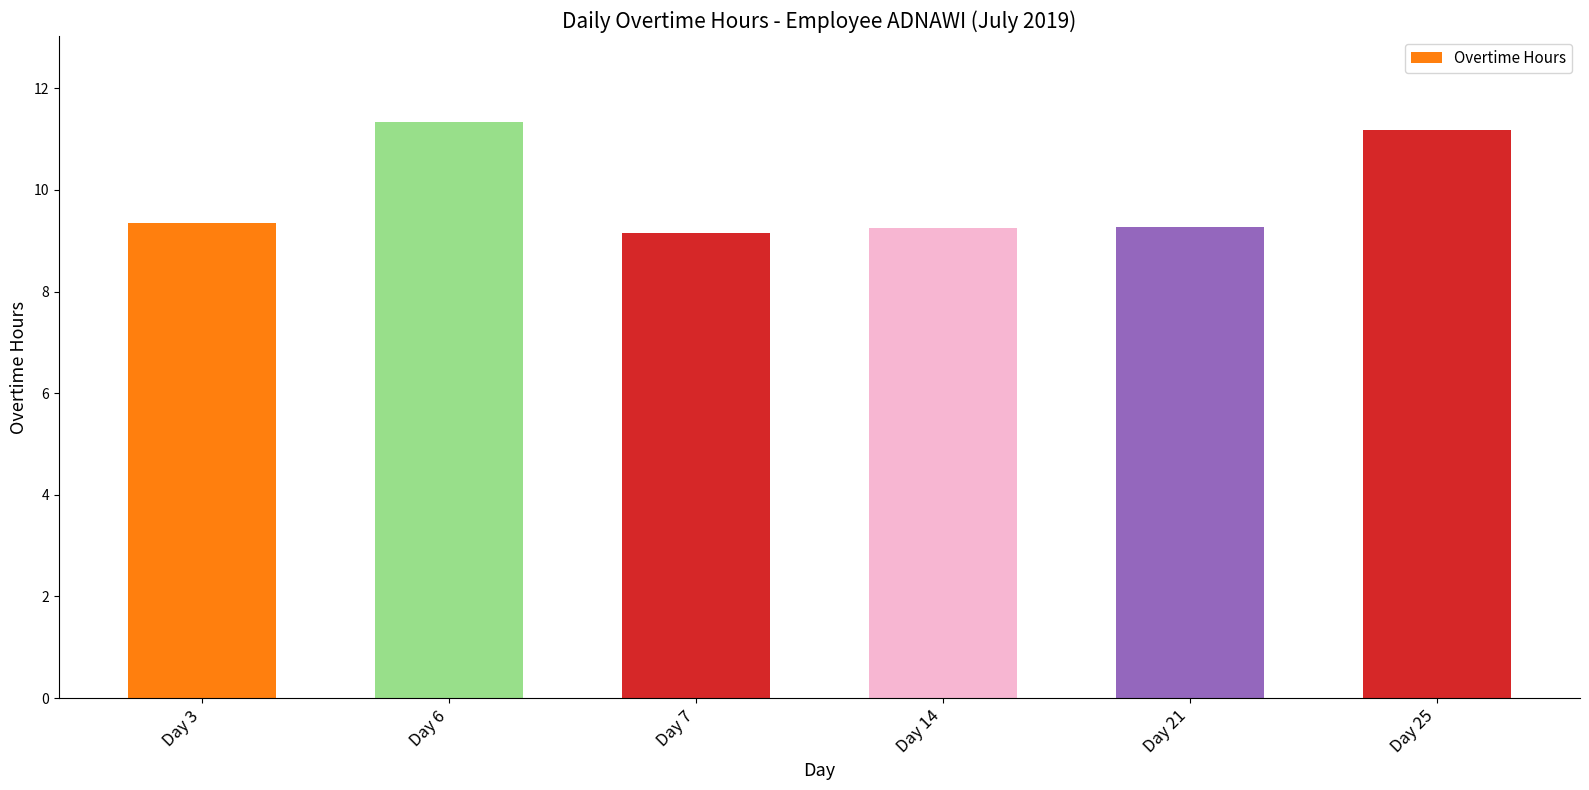

What is the difference between the maximum and second lowest values?

2.1